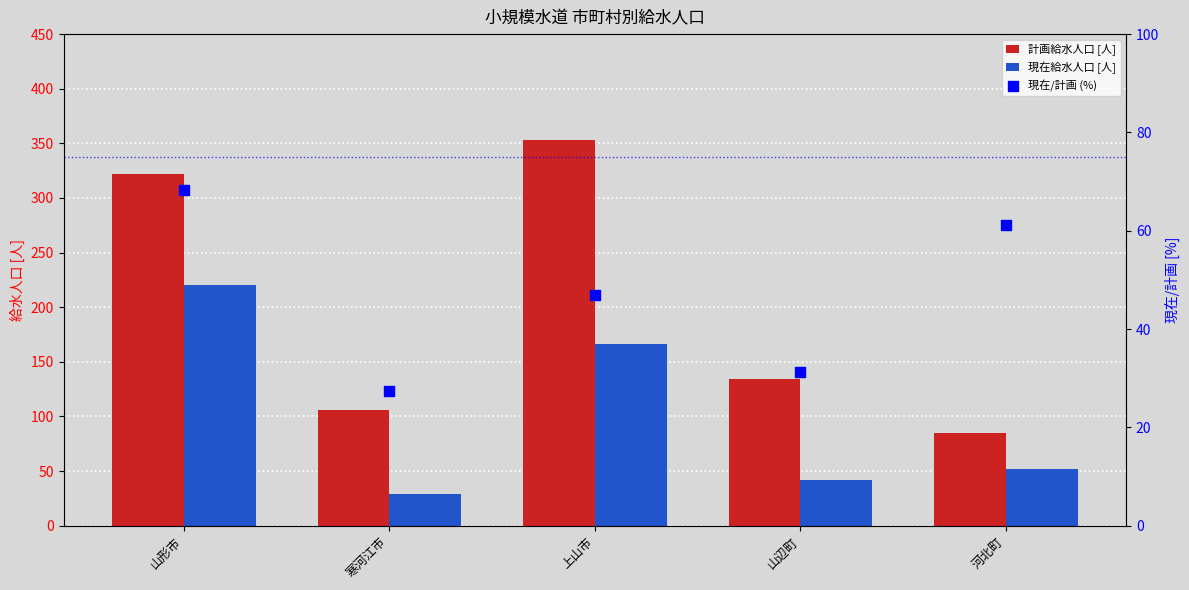

Which series has the largest total across all categories?

計画給水人口 [人]